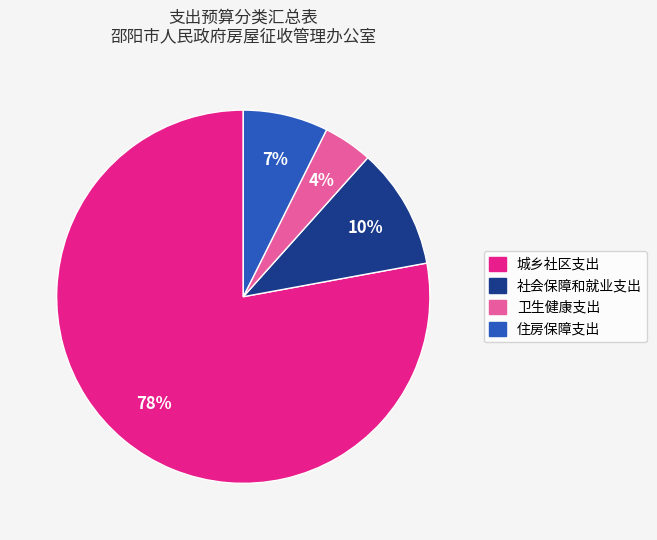

Which has a higher value, 城乡社区支出 or 卫生健康支出?

城乡社区支出